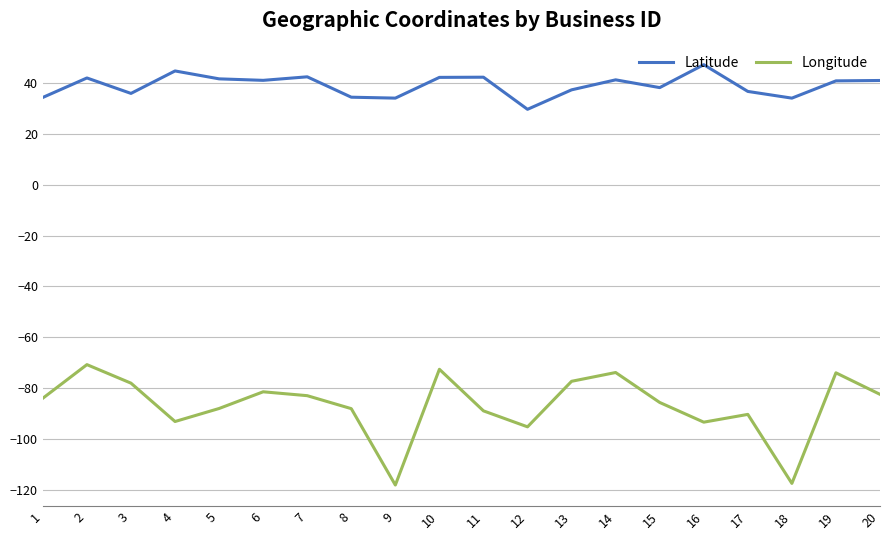

The Longitude series shows -102.7 at 13. True or false?

False